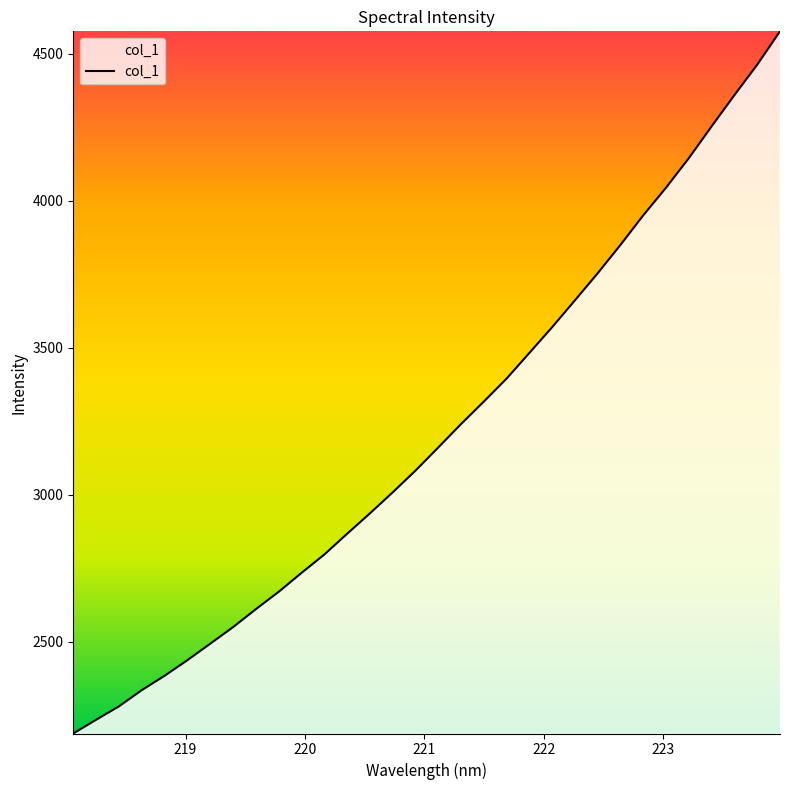

What is the difference between the maximum and minimum values?

2388.2